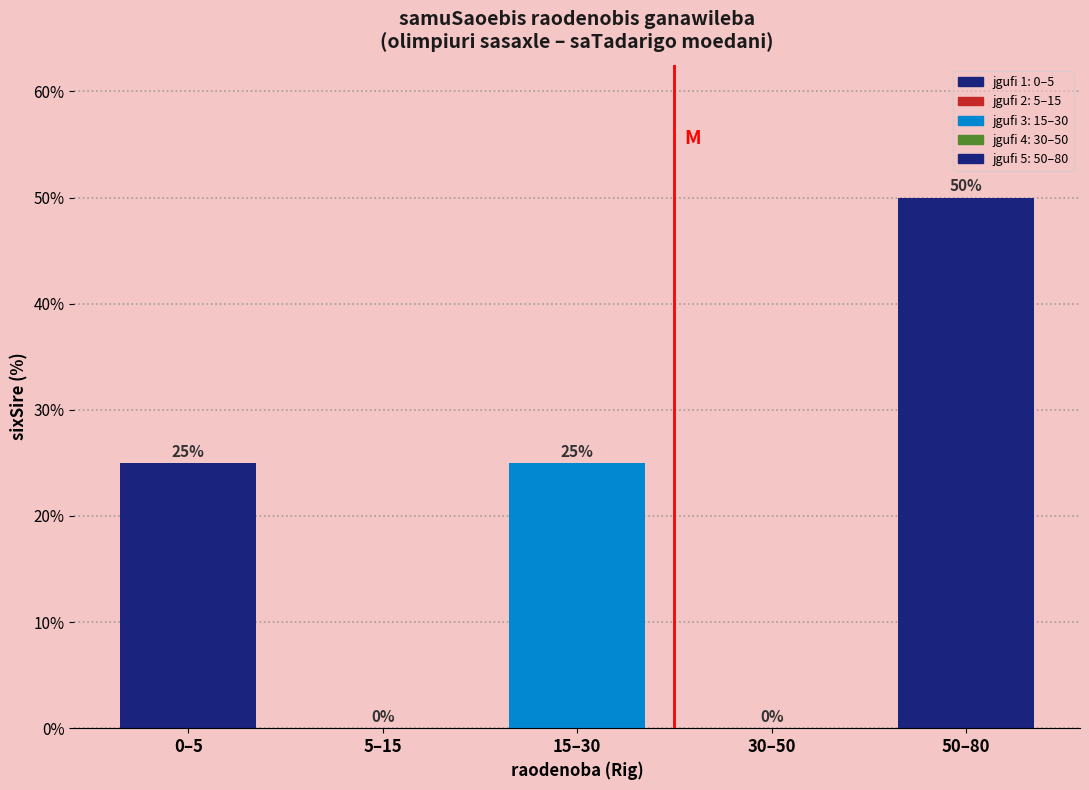

Reading left to right, list all the values displayed in this chart.

0–5=25	5–15=0	15–30=25	30–50=0	50–80=50